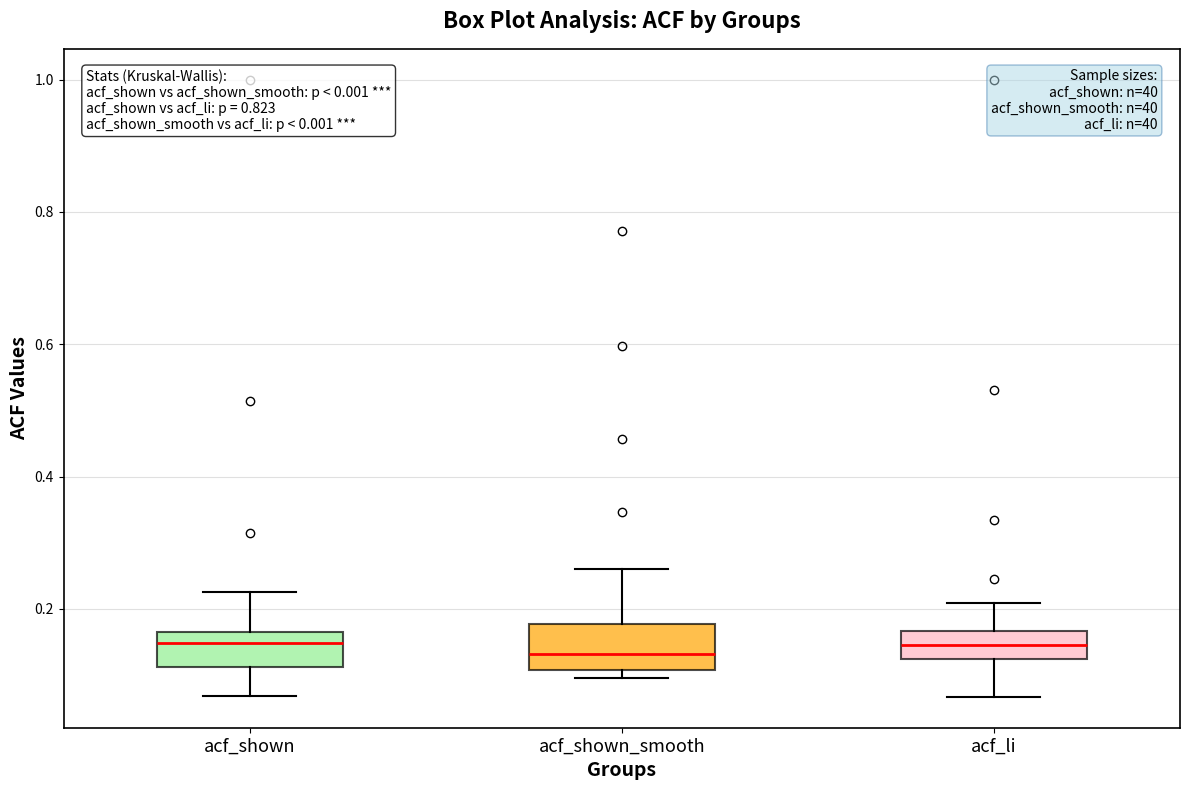

Reading left to right, transcribe this box plot: for each box, give where its median line is, the range the box spans, and where its two whiskers end, as read against the y-axis. The values are not printed on the chart, so give them approximately, as read against the axis.

acf_shown: median 0.14, box 0.12 to 0.16, whiskers 0.06 to 0.22
acf_shown_smooth: median 0.14, box 0.10 to 0.18, whiskers 0.10 (just below the box's lower edge) to 0.26
acf_li: median 0.14, box 0.12 to 0.16, whiskers 0.06 to 0.20